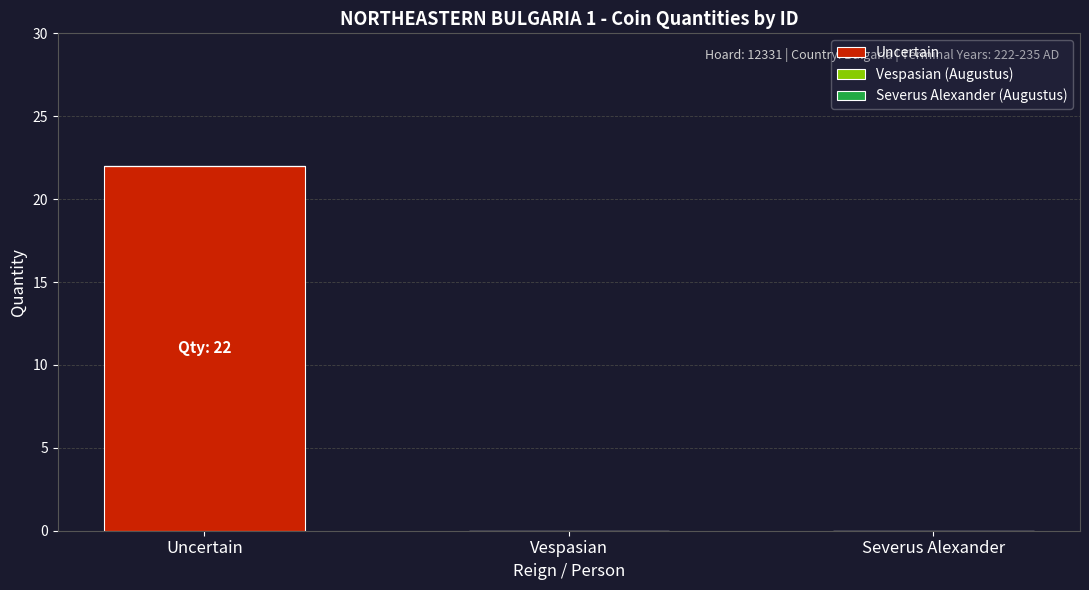

Count the number of categories in the chart.

3